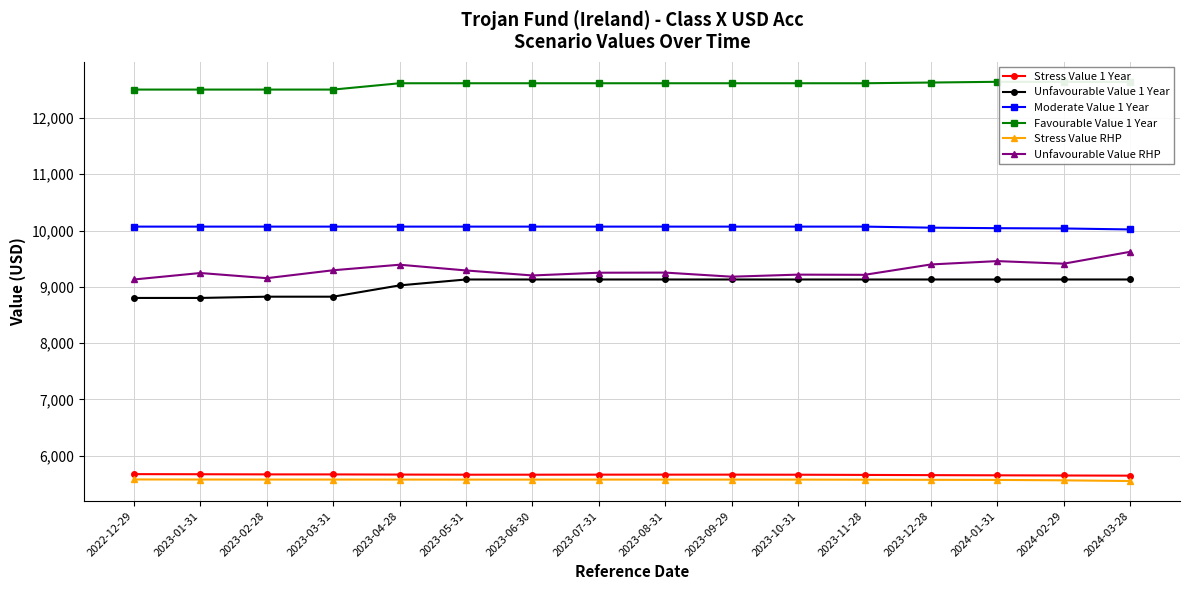

Reading left to right, list all the values displayed in this chart.

Stress Value 1 Year: 2022-12-29=5674.0	2023-01-31=5672.0	2023-02-28=5669.5	2023-03-31=5668.9	2023-04-28=5666.1	2023-05-31=5663.7	2023-06-30=5664.0	2023-07-31=5664.7	2023-08-31=5664.9	2023-09-29=5664.9	2023-10-31=5663.6	2023-11-28=5660.0	2023-12-28=5656.2	2024-01-31=5652.9	2024-02-29=5649.8	2024-03-28=5646.7
Unfavourable Value 1 Year: 2022-12-29=8802.6	2023-01-31=8802.6	2023-02-28=8825.0	2023-03-31=8825.0	2023-04-28=9025.8	2023-05-31=9130.4	2023-06-30=9130.4	2023-07-31=9130.4	2023-08-31=9130.4	2023-09-29=9130.4	2023-10-31=9130.4	2023-11-28=9130.4	2023-12-28=9130.4	2024-01-31=9130.4	2024-02-29=9130.4	2024-03-28=9130.4
Moderate Value 1 Year: 2022-12-29=10069.4	2023-01-31=10069.4	2023-02-28=10069.4	2023-03-31=10069.4	2023-04-28=10069.4	2023-05-31=10069.4	2023-06-30=10069.4	2023-07-31=10069.4	2023-08-31=10069.4	2023-09-29=10069.4	2023-10-31=10069.4	2023-11-28=10069.4	2023-12-28=10050.8	2024-01-31=10041.6	2024-02-29=10036.5	2024-03-28=10019.2
Favourable Value 1 Year: 2022-12-29=12503.0	2023-01-31=12503.0	2023-02-28=12503.0	2023-03-31=12503.0	2023-04-28=12615.2	2023-05-31=12615.2	2023-06-30=12615.2	2023-07-31=12615.2	2023-08-31=12615.2	2023-09-29=12615.2	2023-10-31=12615.2	2023-11-28=12615.2	2023-12-28=12627.9	2024-01-31=12641.0	2024-02-29=12641.0	2024-03-28=12641.0
Stress Value RHP: 2022-12-29=5579.4	2023-01-31=5578.1	2023-02-28=5577.7	2023-03-31=5577.6	2023-04-28=5577.2	2023-05-31=5576.9	2023-06-30=5576.9	2023-07-31=5577.1	2023-08-31=5577.1	2023-09-29=5577.1	2023-10-31=5576.9	2023-11-28=5575.1	2023-12-28=5573.1	2024-01-31=5571.1	2024-02-29=5563.9	2024-03-28=5551.4
Unfavourable Value RHP: 2022-12-29=9130.4	2023-01-31=9245.4	2023-02-28=9153.8	2023-03-31=9294.5	2023-04-28=9392.6	2023-05-31=9290.9	2023-06-30=9201.9	2023-07-31=9250.7	2023-08-31=9252.8	2023-09-29=9180.0	2023-10-31=9216.8	2023-11-28=9213.2	2023-12-28=9397.6	2024-01-31=9456.9	2024-02-29=9411.0	2024-03-28=9622.2